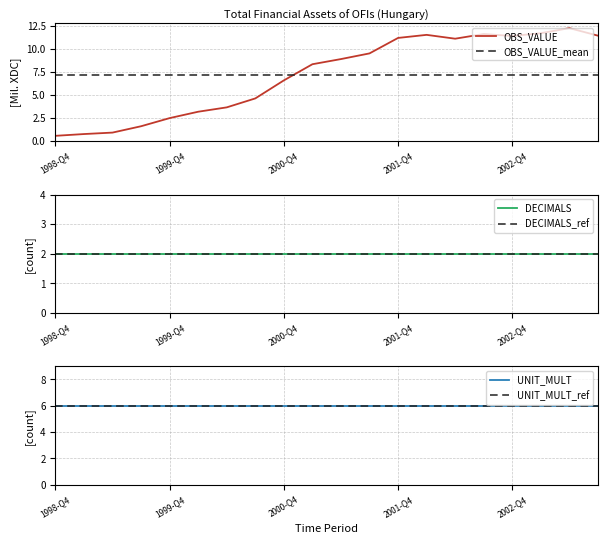

True or false: OBS_VALUE and OBS_VALUE_mean intersect in this chart.

True